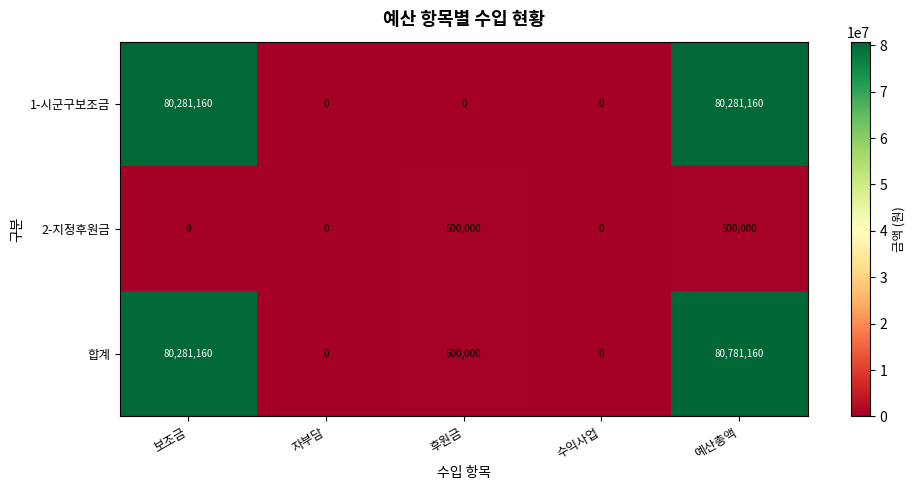

At which category is the sum across all series the highest?

예산총액